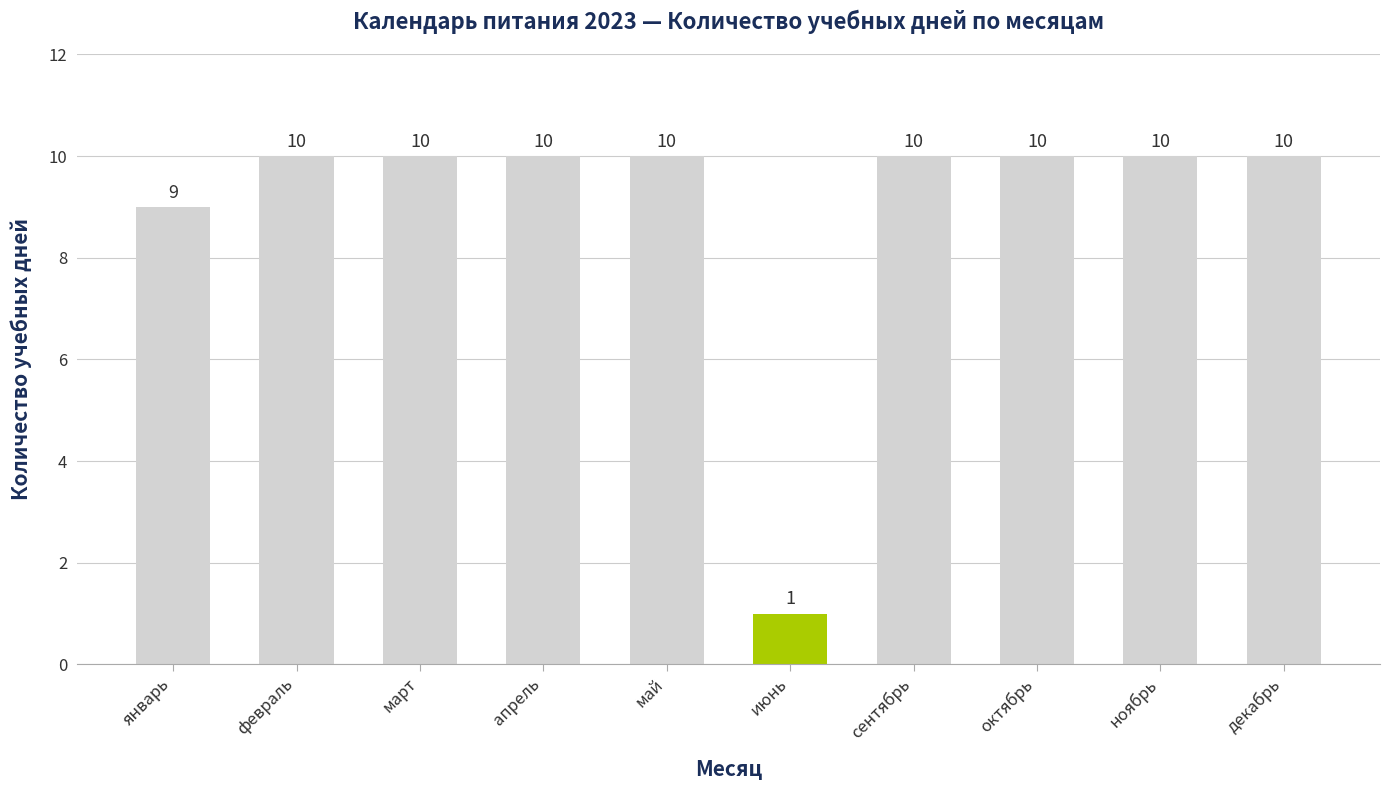

What position from the left is сентябрь?

7